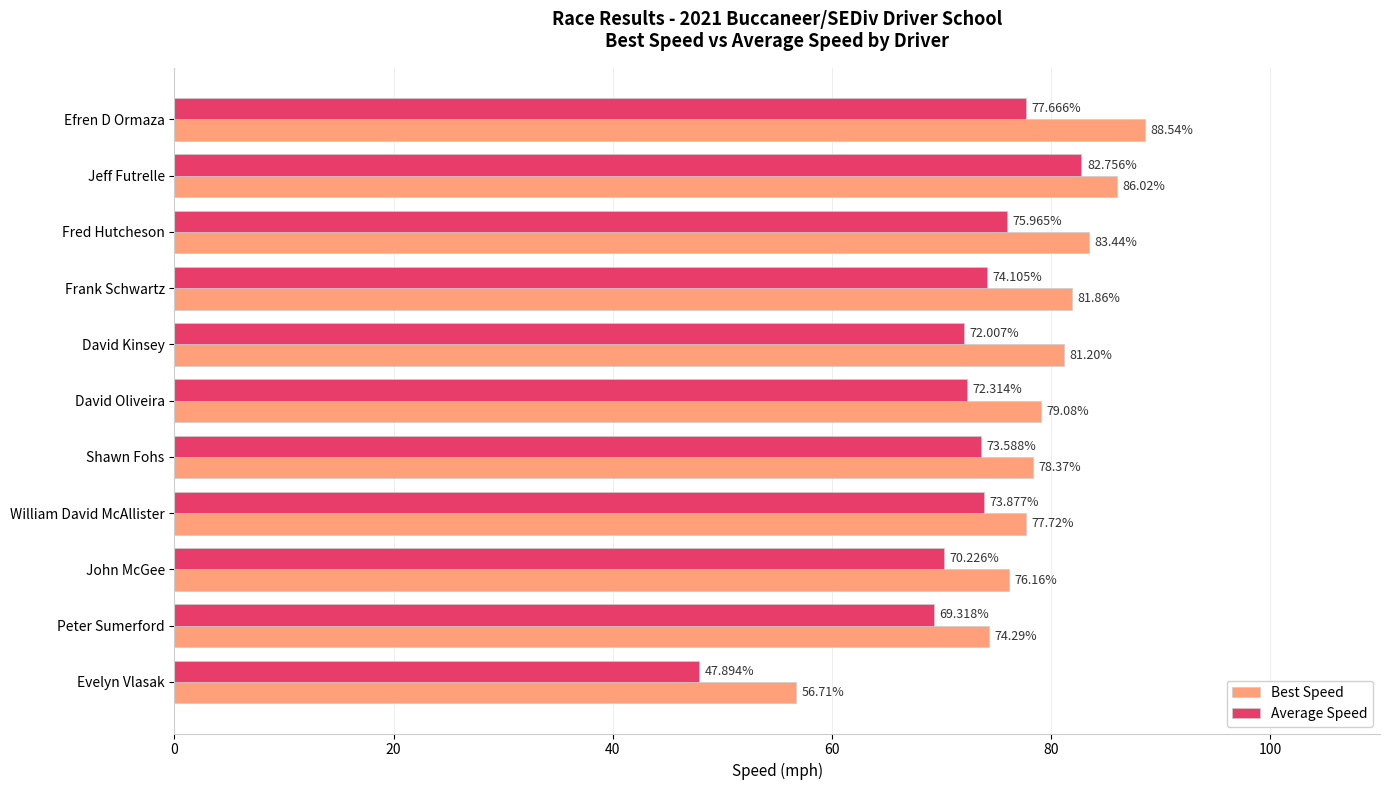

What is the sum of all Average Speed values?

789.7